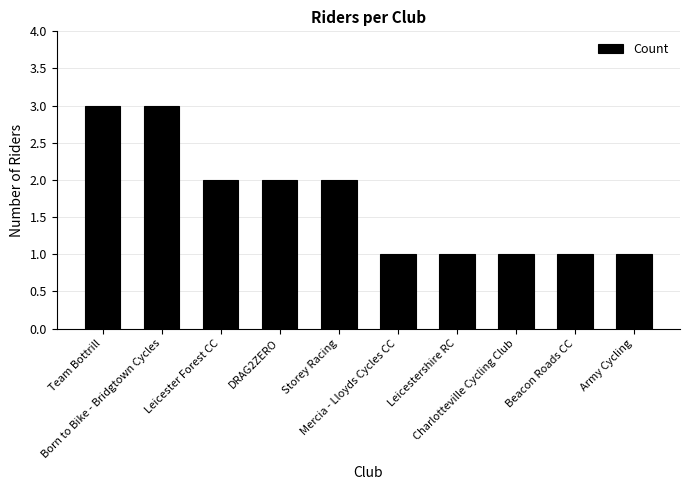

What is the maximum value shown in the chart?

3